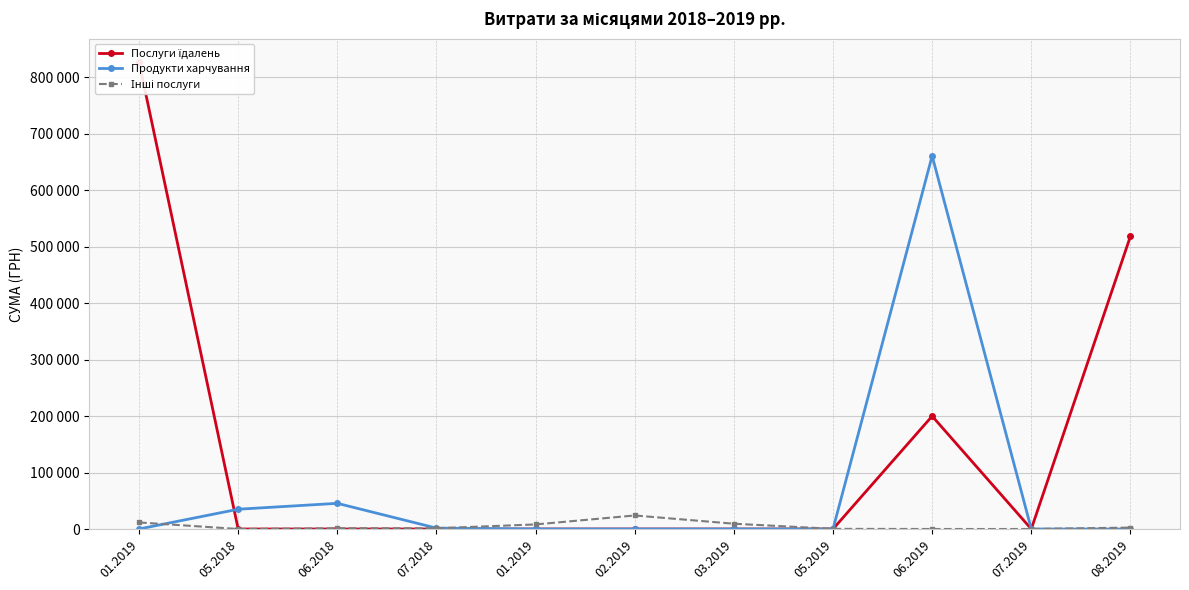

At how many categories does at least one series exceed 593812?

2